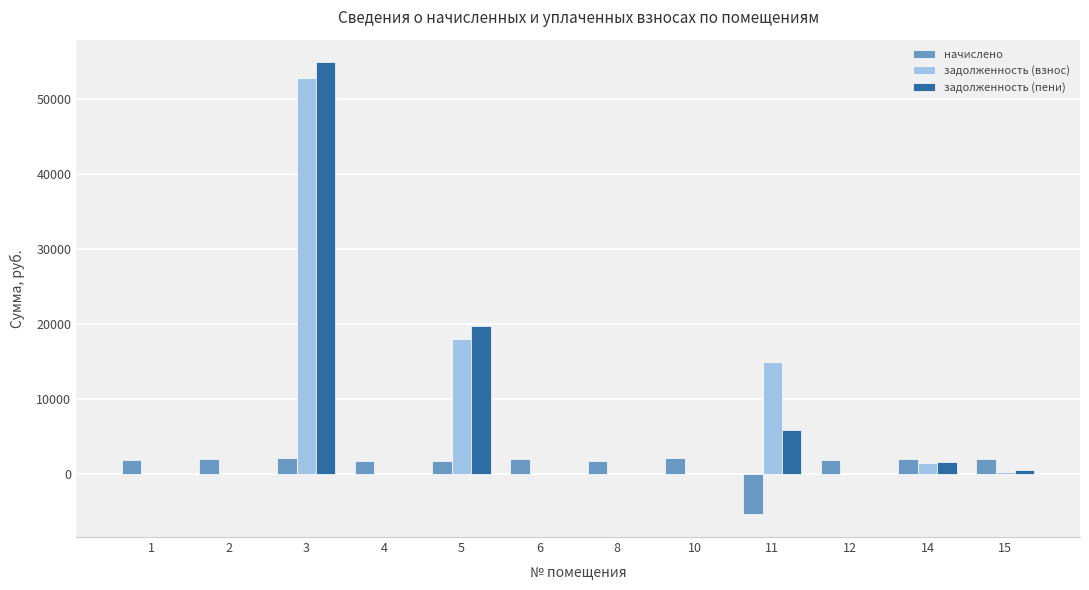

What is the highest value of the задолженность (взнос) series?

52842.6